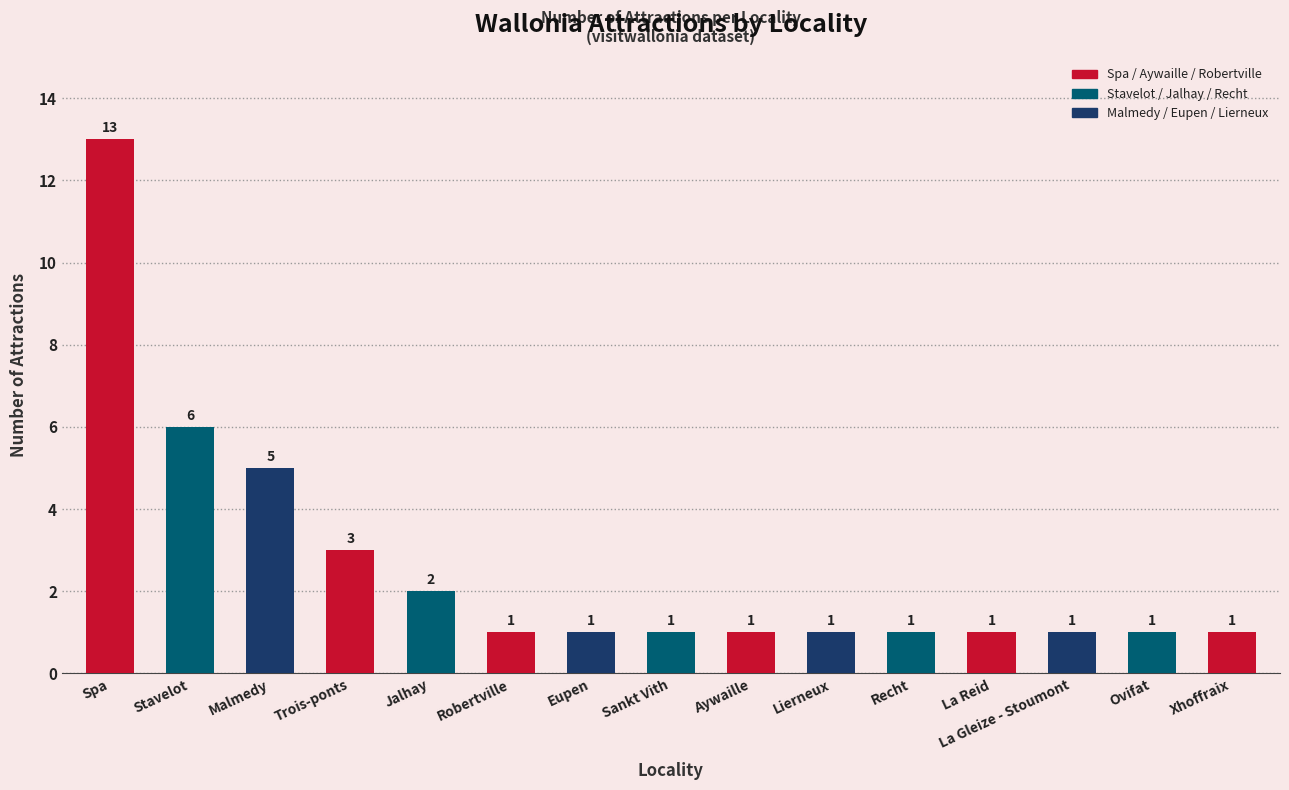

What is the maximum value shown in the chart?

13